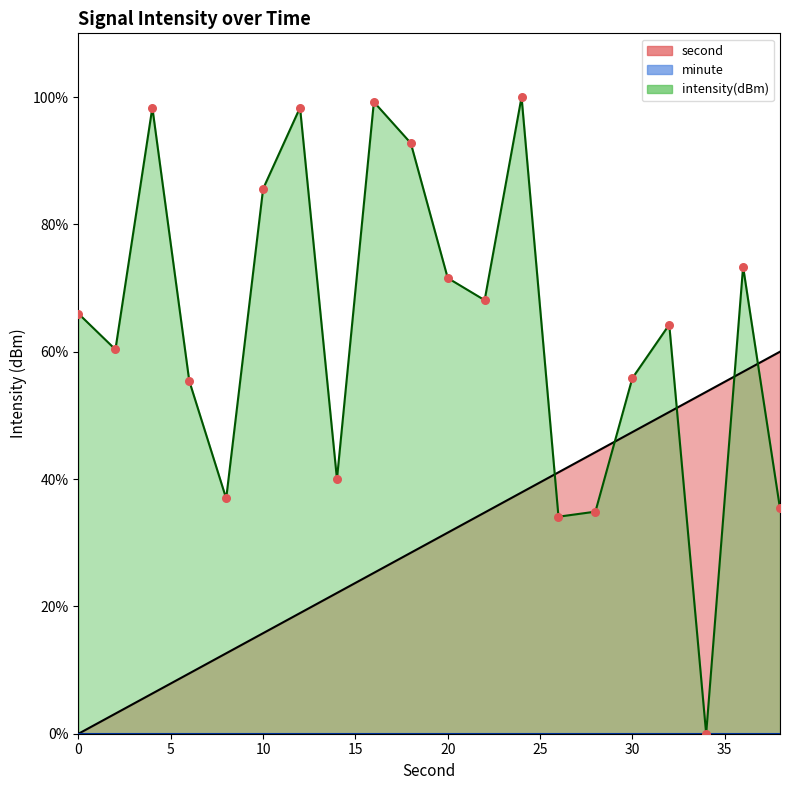

At which category is the sum across all series the highest?

24